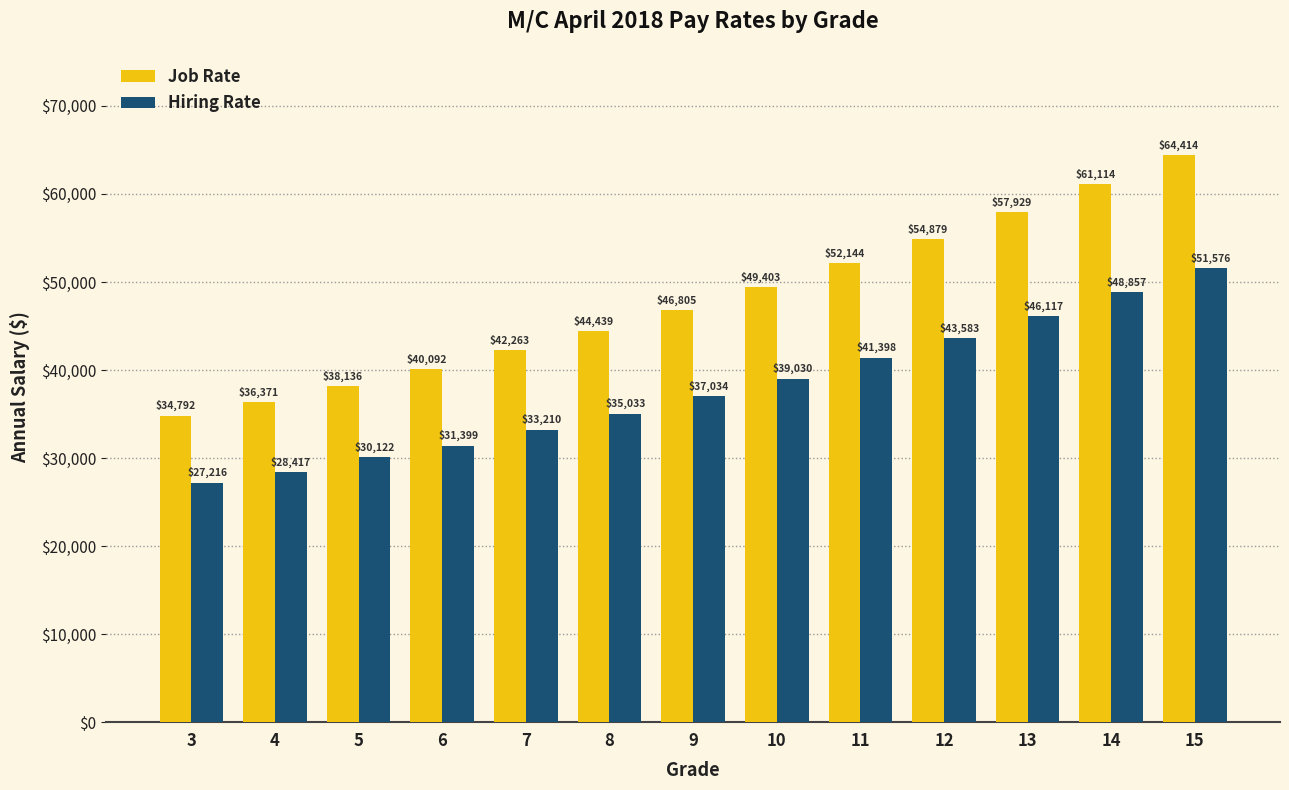

What is the average value of the Hiring Rate series?

37922